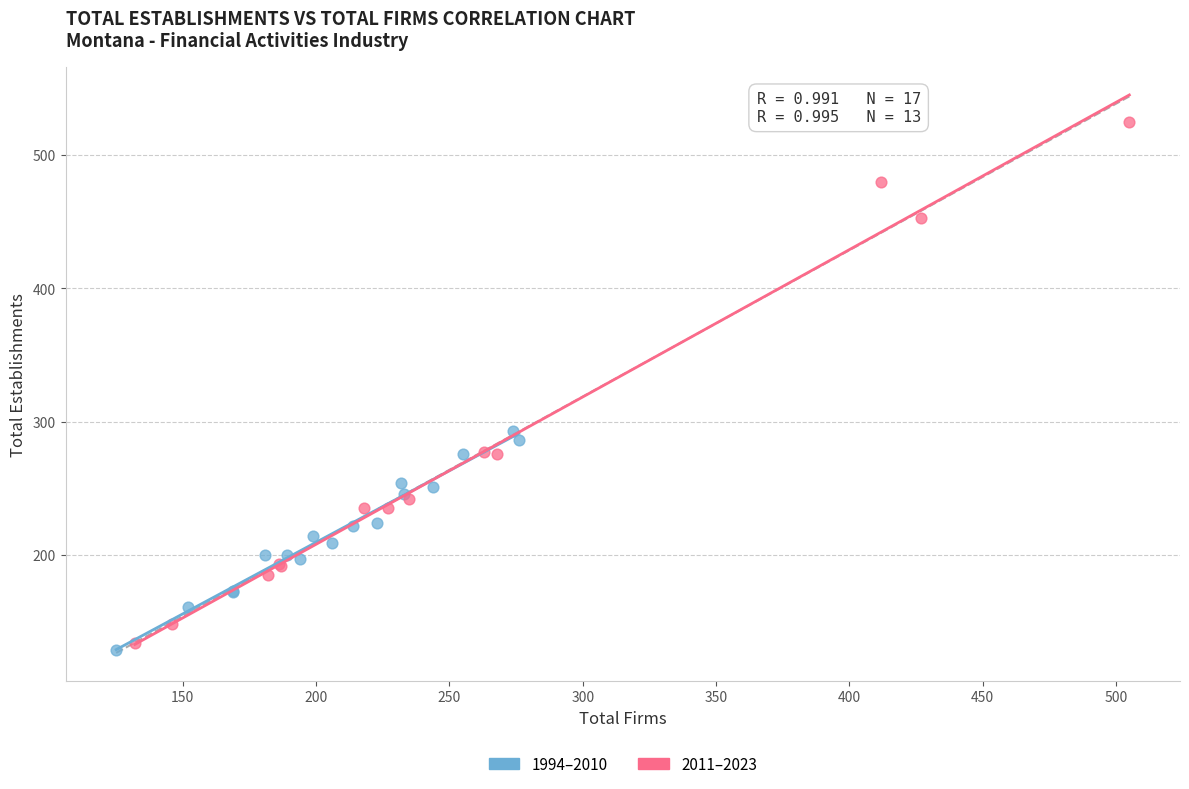

Which series has the widest spread of Y values?

2011–2023